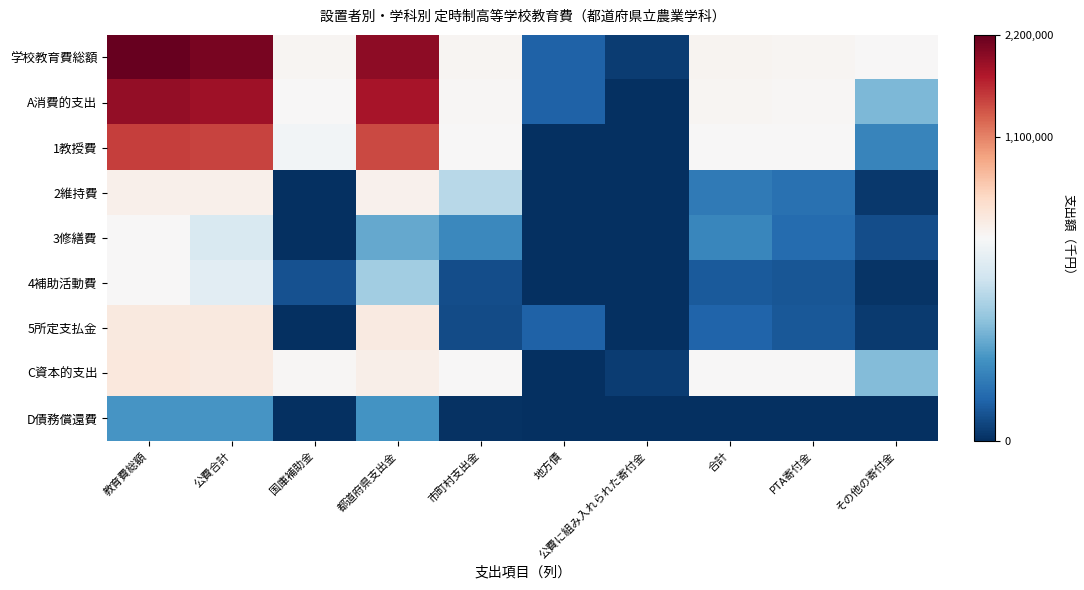

Reading right to left, list all the values displayed in this chart.

学校教育費総額: その他の寄付金=20538	PTA寄付金=63921	合計=84459	公費に組み入れられた寄付金=999	地方債=3509	市町村支出金=66707	都道府県支出金=1967980	国庫補助金=62680	公費合計=2097367	教育費総額=2186334
A消費的支出: その他の寄付金=10158	PTA寄付金=43434	合計=53592	公費に組み入れられた寄付金=37	地方債=3509	市町村支出金=42722	都道府県支出金=1809612	国庫補助金=20253	公費合計=1872587	教育費総額=1929725
1教授費: その他の寄付金=6213	PTA寄付金=29044	合計=35257	公費に組み入れられた寄付金=0	地方債=0	市町村支出金=18875	都道府県支出金=1453508	国庫補助金=17837	公費合計=1490220	教育費総額=1525477
2維持費: その他の寄付金=702	PTA寄付金=4713	合計=5415	公費に組み入れられた寄付金=0	地方債=0	市町村支出金=13201	都道府県支出金=113050	国庫補助金=0	公費合計=126251	教育費総額=131666
3修繕費: その他の寄付金=2137	PTA寄付金=4240	合計=6377	公費に組み入れられた寄付金=37	地方債=0	市町村支出金=6581	都道府県支出金=8936	国庫補助金=0	公費合計=15517	教育費総額=21931
4補助活動費: その他の寄付金=340	PTA寄付金=2596	合計=2936	公費に組み入れられた寄付金=0	地方債=0	市町村支出金=2144	都道府県支出金=11920	国庫補助金=2416	公費合計=16480	教育費総額=19416
5所定支払金: その他の寄付金=766	PTA寄付金=2841	合計=3607	公費に組み入れられた寄付金=0	地方債=3509	市町村支出金=1921	都道府県支出金=222198	国庫補助金=0	公費合計=224119	教育費総額=231235
C資本的支出: その他の寄付金=10380	PTA寄付金=20487	合計=30867	公費に組み入れられた寄付金=962	地方債=0	市町村支出金=23789	都道府県支出金=150987	国庫補助金=42427	公費合計=217203	教育費総額=249032
D債務償還費: その他の寄付金=0	PTA寄付金=0	合計=0	公費に組み入れられた寄付金=0	地方債=0	市町村支出金=196	都道府県支出金=7381	国庫補助金=0	公費合計=7577	教育費総額=7577